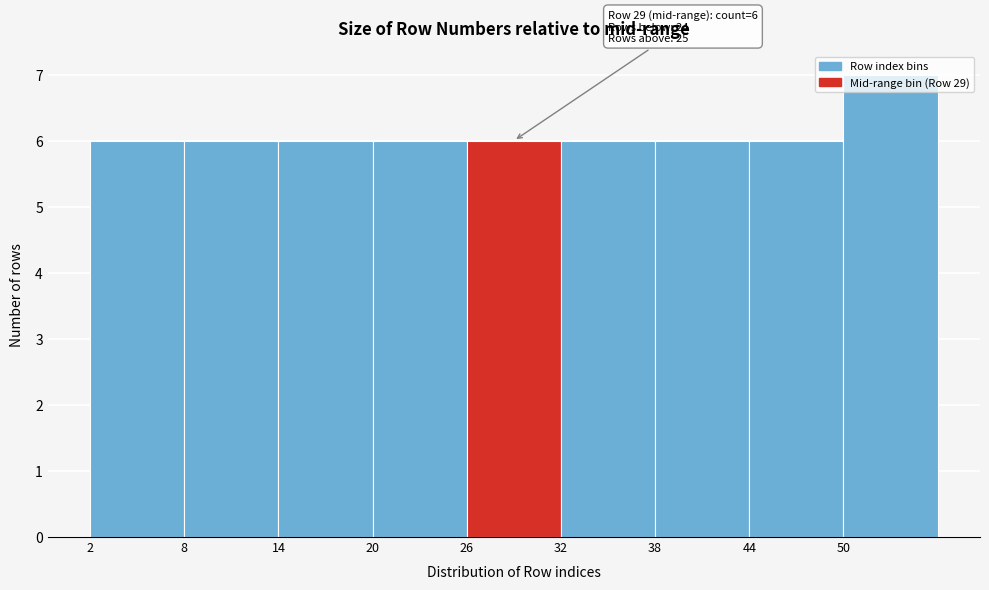

Which range on the x-axis has the tallest bar?

50 to 56